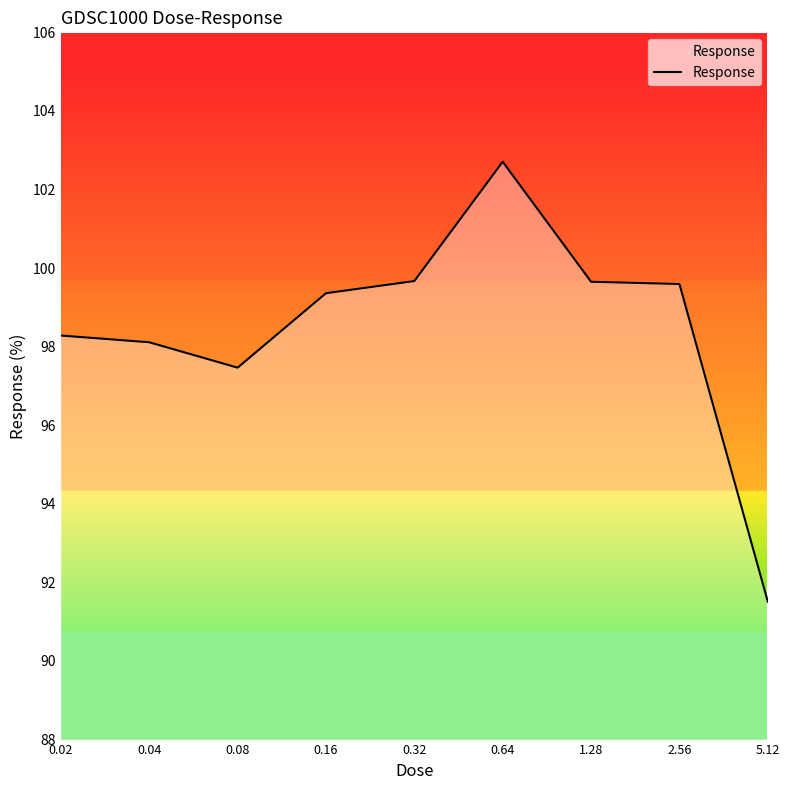

What is the smallest value displayed?

91.5